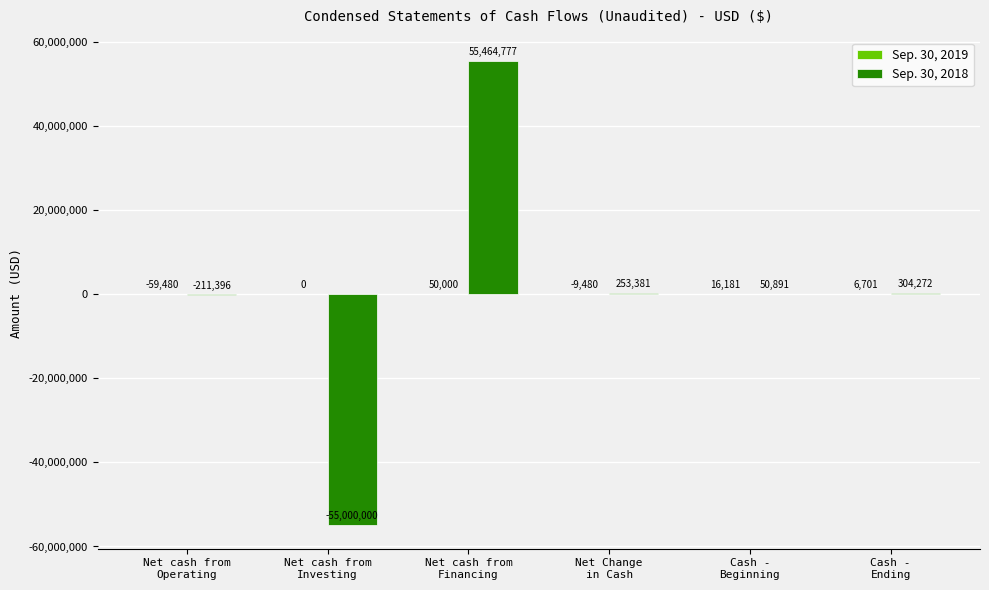

What is the maximum value for Sep. 30, 2018?

55464777